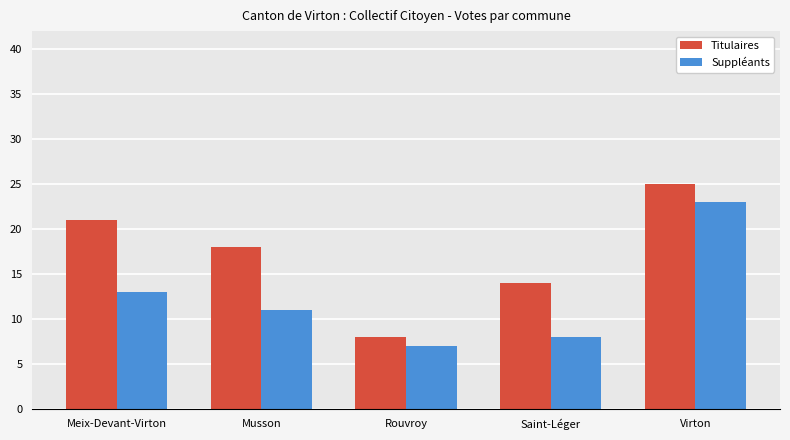

True or false: Titulaires has a value of 7 at Virton.

False